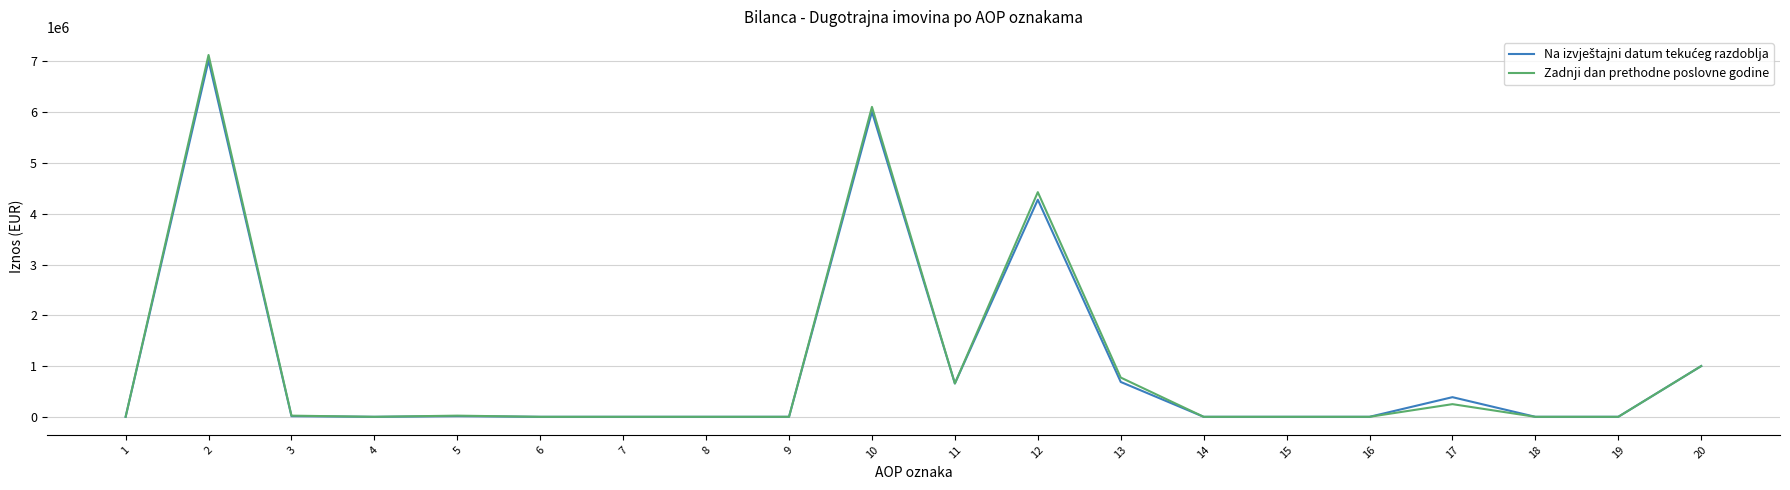

What is the difference between the highest and lowest values at 10?

97836